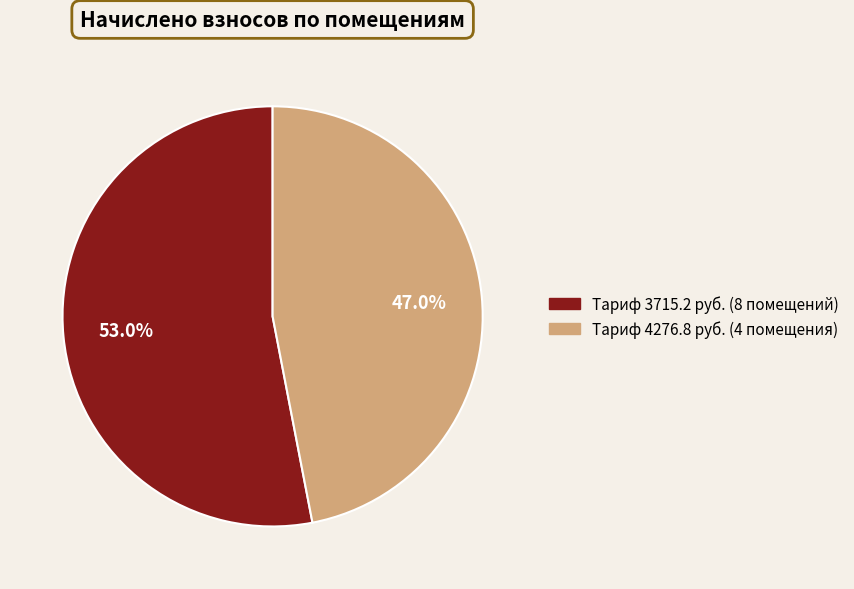

Does any single category account for the majority?

Yes